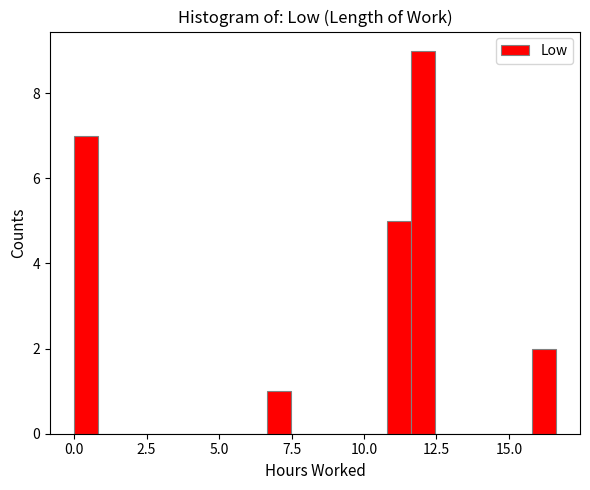

Around what value on the x-axis is the tallest bar? Give the approximate position of its centre, as read against the axis.

12.0